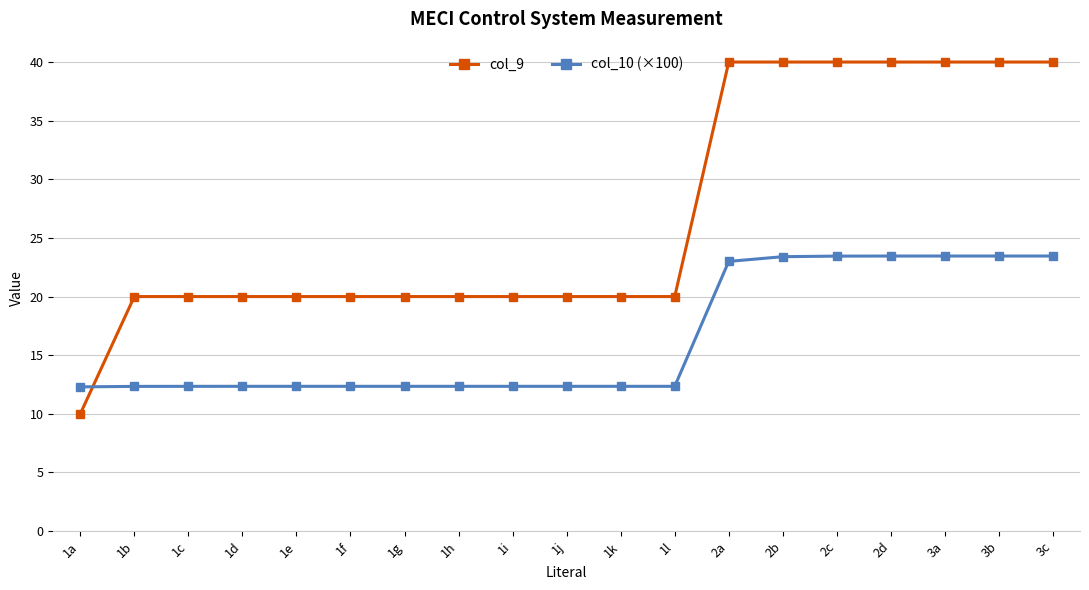

What is the value of the col_9 point at the 7th from the left?

20.0